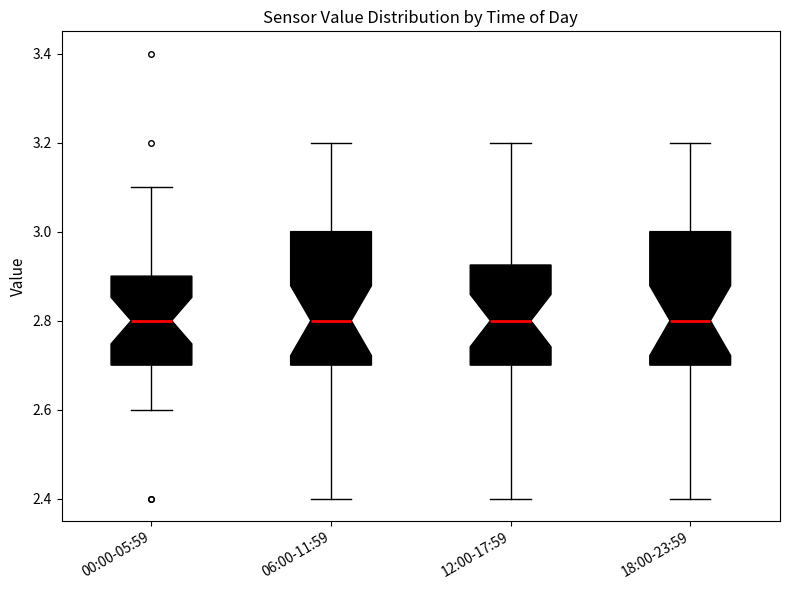

Reading left to right, transcribe this box plot: for each box, give where its median line is, the range the box spans, and where its two whiskers end, as read against the y-axis. The values are not printed on the chart, so give them approximately, as read against the axis.

00:00-05:59: median 2.80, box 2.70 to 2.90, whiskers 2.60 to 3.10
06:00-11:59: median 2.80, box 2.70 to 3.00, whiskers 2.40 to 3.20
12:00-17:59: median 2.80, box 2.70 to 2.92, whiskers 2.40 to 3.20
18:00-23:59: median 2.80, box 2.70 to 3.00, whiskers 2.40 to 3.20